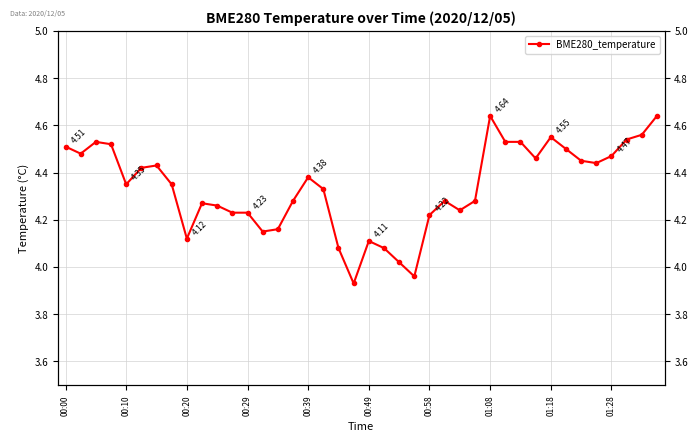

What position from the right is 31?

9